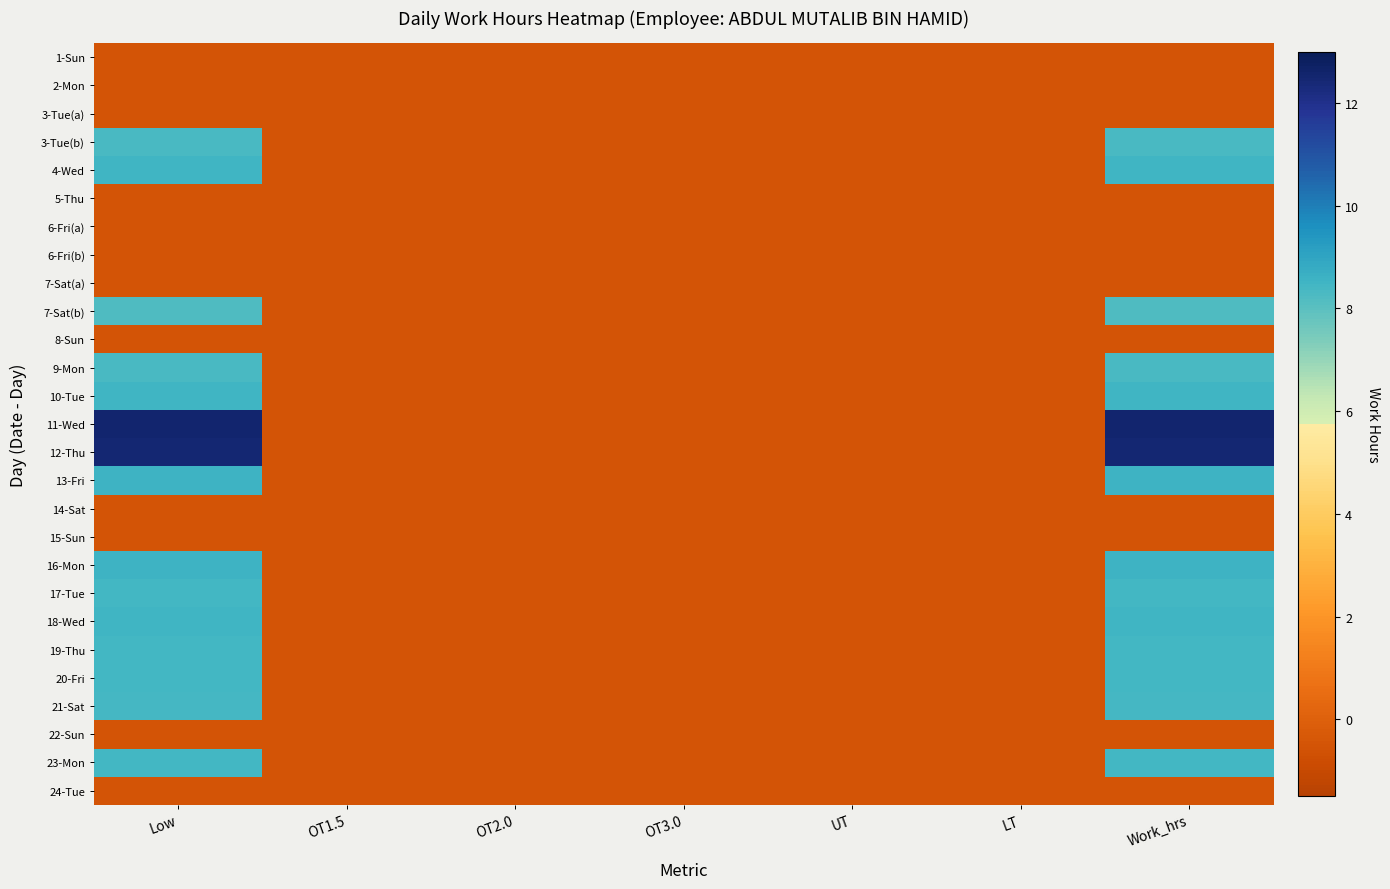

Reading right to left, extract all data points from this chart.

1-Sun: Work_hrs=-0.5	LT=-0.5	UT=-0.5	OT3.0=-0.5	OT2.0=-0.5	OT1.5=-0.5	Low=-0.5
2-Mon: Work_hrs=-0.5	LT=-0.5	UT=-0.5	OT3.0=-0.5	OT2.0=-0.5	OT1.5=-0.5	Low=-0.5
3-Tue(a): Work_hrs=-0.5	LT=-0.5	UT=-0.5	OT3.0=-0.5	OT2.0=-0.5	OT1.5=-0.5	Low=-0.5
3-Tue(b): Work_hrs=8.3	LT=-0.5	UT=-0.5	OT3.0=-0.5	OT2.0=-0.5	OT1.5=-0.5	Low=8.3
4-Wed: Work_hrs=8.5	LT=-0.5	UT=-0.5	OT3.0=-0.5	OT2.0=-0.5	OT1.5=-0.5	Low=8.5
5-Thu: Work_hrs=-0.5	LT=-0.5	UT=-0.5	OT3.0=-0.5	OT2.0=-0.5	OT1.5=-0.5	Low=-0.5
6-Fri(a): Work_hrs=-0.5	LT=-0.5	UT=-0.5	OT3.0=-0.5	OT2.0=-0.5	OT1.5=-0.5	Low=-0.5
6-Fri(b): Work_hrs=-0.5	LT=-0.5	UT=-0.5	OT3.0=-0.5	OT2.0=-0.5	OT1.5=-0.5	Low=-0.5
7-Sat(a): Work_hrs=-0.5	LT=-0.5	UT=-0.5	OT3.0=-0.5	OT2.0=-0.5	OT1.5=-0.5	Low=-0.5
7-Sat(b): Work_hrs=8.2	LT=-0.5	UT=-0.5	OT3.0=-0.5	OT2.0=-0.5	OT1.5=-0.5	Low=8.2
8-Sun: Work_hrs=-0.5	LT=-0.5	UT=-0.5	OT3.0=-0.5	OT2.0=-0.5	OT1.5=-0.5	Low=-0.5
9-Mon: Work_hrs=8.3	LT=-0.5	UT=-0.5	OT3.0=-0.5	OT2.0=-0.5	OT1.5=-0.5	Low=8.3
10-Tue: Work_hrs=8.5	LT=-0.5	UT=-0.5	OT3.0=-0.5	OT2.0=-0.5	OT1.5=-0.5	Low=8.5
11-Wed: Work_hrs=12.5	LT=-0.5	UT=-0.5	OT3.0=-0.5	OT2.0=-0.5	OT1.5=-0.5	Low=12.5
12-Thu: Work_hrs=12.4	LT=-0.5	UT=-0.5	OT3.0=-0.5	OT2.0=-0.5	OT1.5=-0.5	Low=12.4
13-Fri: Work_hrs=8.6	LT=-0.5	UT=-0.5	OT3.0=-0.5	OT2.0=-0.5	OT1.5=-0.5	Low=8.6
14-Sat: Work_hrs=-0.5	LT=-0.5	UT=-0.5	OT3.0=-0.5	OT2.0=-0.5	OT1.5=-0.5	Low=-0.5
15-Sun: Work_hrs=-0.5	LT=-0.5	UT=-0.5	OT3.0=-0.5	OT2.0=-0.5	OT1.5=-0.5	Low=-0.5
16-Mon: Work_hrs=8.6	LT=-0.5	UT=-0.5	OT3.0=-0.5	OT2.0=-0.5	OT1.5=-0.5	Low=8.6
17-Tue: Work_hrs=8.4	LT=-0.5	UT=-0.5	OT3.0=-0.5	OT2.0=-0.5	OT1.5=-0.5	Low=8.4
18-Wed: Work_hrs=8.5	LT=-0.5	UT=-0.5	OT3.0=-0.5	OT2.0=-0.5	OT1.5=-0.5	Low=8.5
19-Thu: Work_hrs=8.4	LT=-0.5	UT=-0.5	OT3.0=-0.5	OT2.0=-0.5	OT1.5=-0.5	Low=8.4
20-Fri: Work_hrs=8.4	LT=-0.5	UT=-0.5	OT3.0=-0.5	OT2.0=-0.5	OT1.5=-0.5	Low=8.4
21-Sat: Work_hrs=8.4	LT=-0.5	UT=-0.5	OT3.0=-0.5	OT2.0=-0.5	OT1.5=-0.5	Low=8.4
22-Sun: Work_hrs=-0.5	LT=-0.5	UT=-0.5	OT3.0=-0.5	OT2.0=-0.5	OT1.5=-0.5	Low=-0.5
23-Mon: Work_hrs=8.4	LT=-0.5	UT=-0.5	OT3.0=-0.5	OT2.0=-0.5	OT1.5=-0.5	Low=8.4
24-Tue: Work_hrs=-0.5	LT=-0.5	UT=-0.5	OT3.0=-0.5	OT2.0=-0.5	OT1.5=-0.5	Low=-0.5